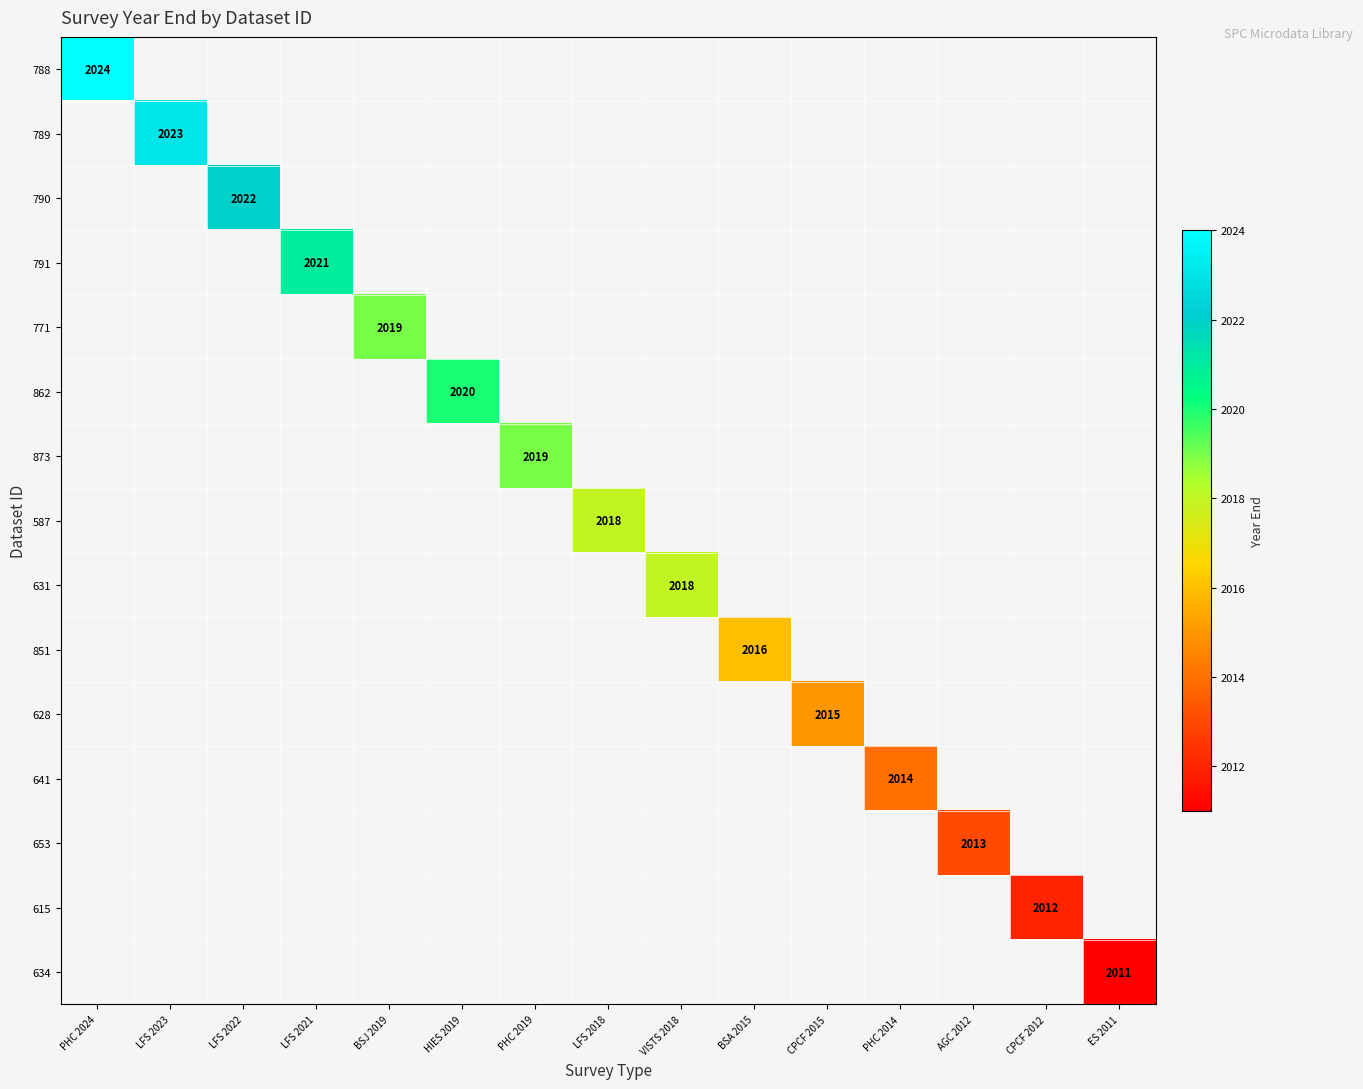

At how many categories does at least one series exceed 2022?

2